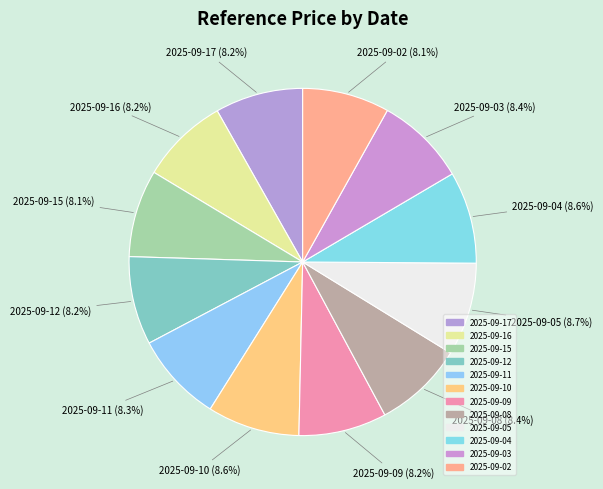

Between 2025-09-15 and 2025-09-12, which is larger?

2025-09-12